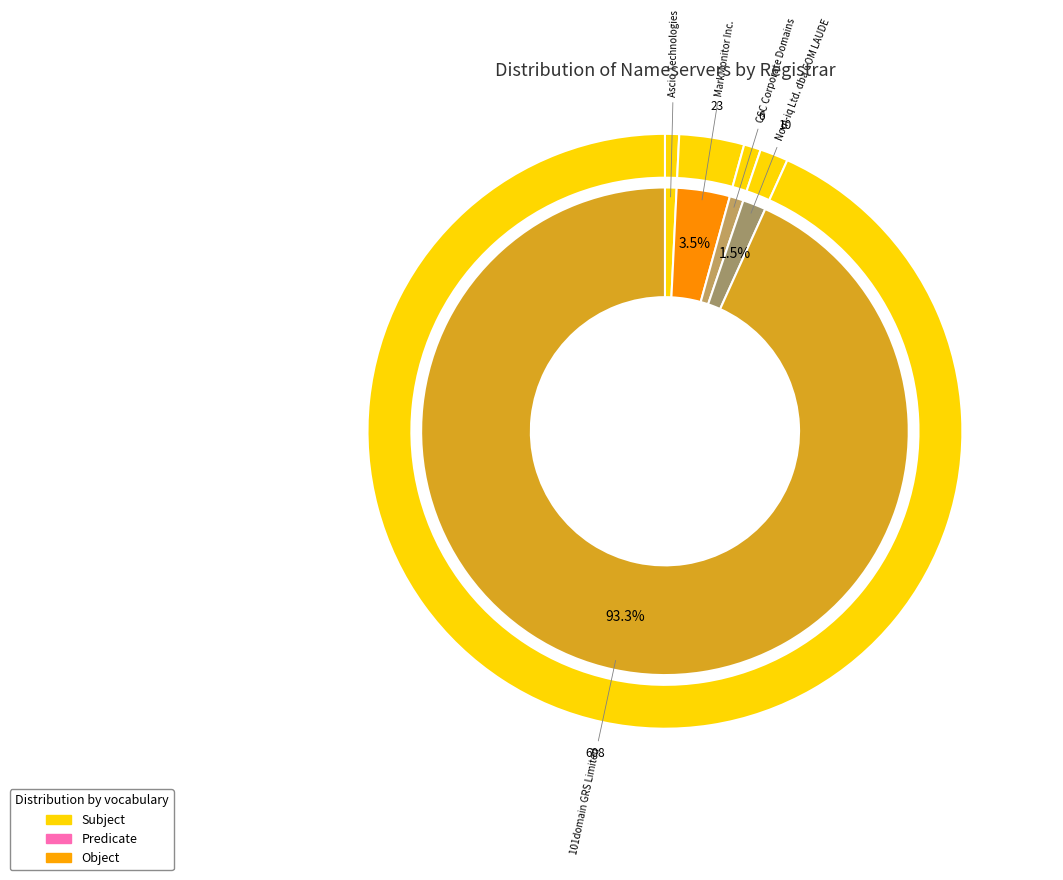

Count the number of slices in the pie.

10